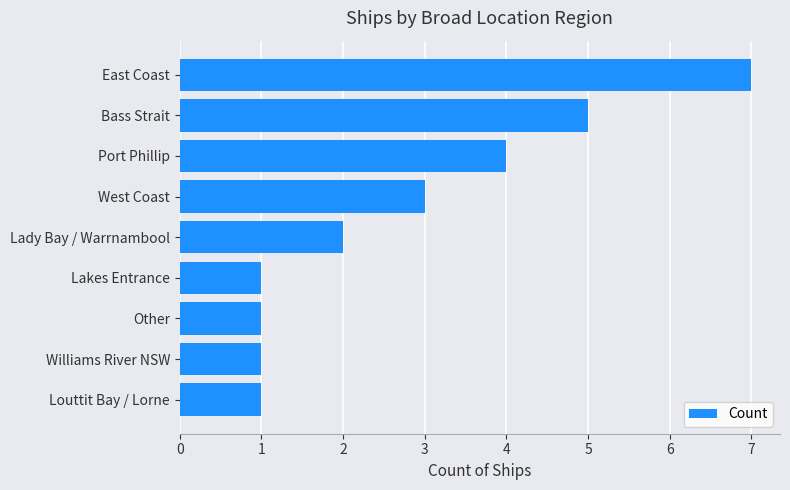

The value at West Coast is 3. True or false?

True